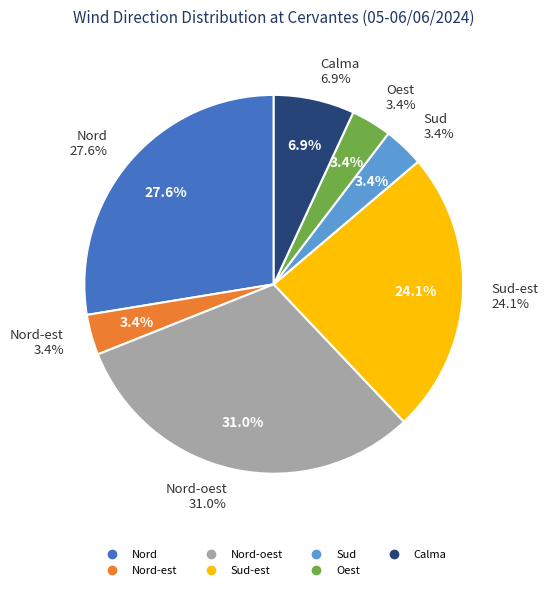

To the nearest percent, what percentage of the pie is Sud?

3%